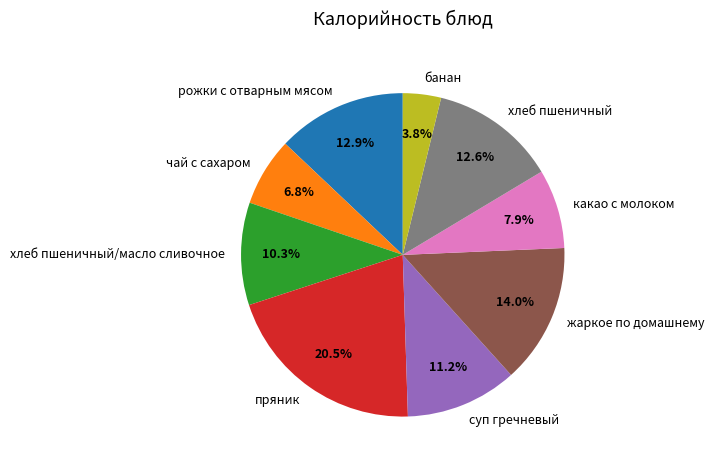

To the nearest percent, what portion does чай с сахаром represent?

7%